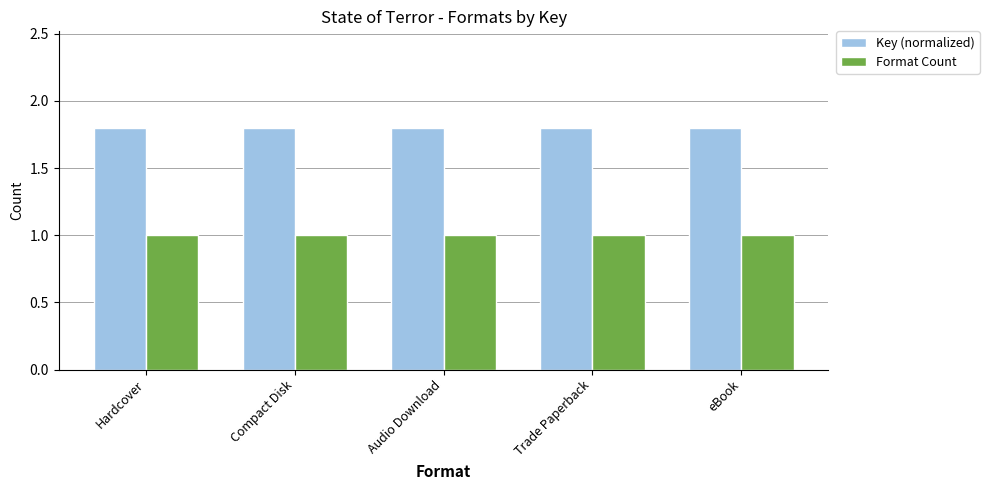

What is the difference between the highest and lowest values at eBook?

0.8